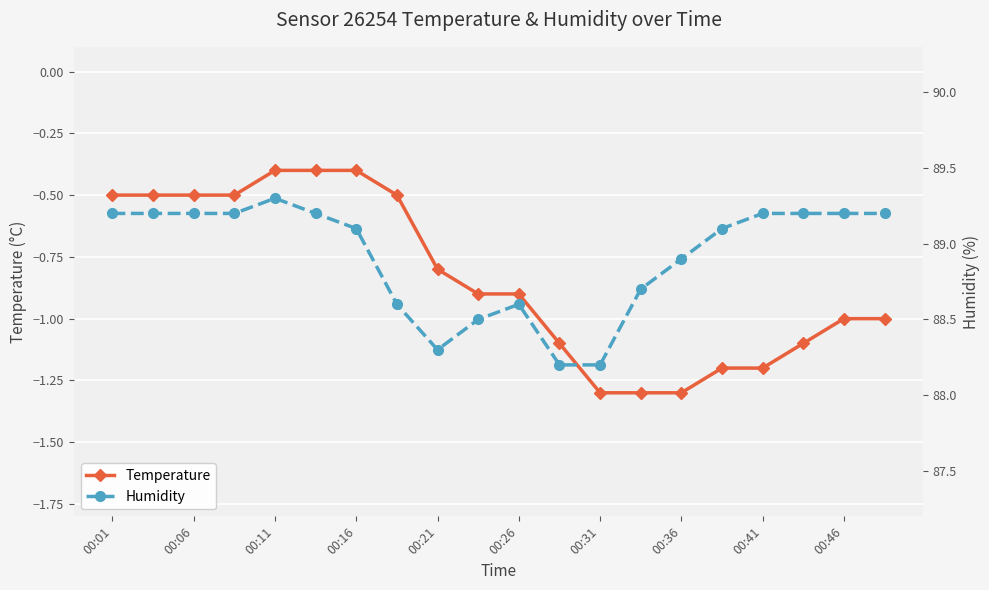

True or false: Temperature has more than 1 interior local peaks.

False